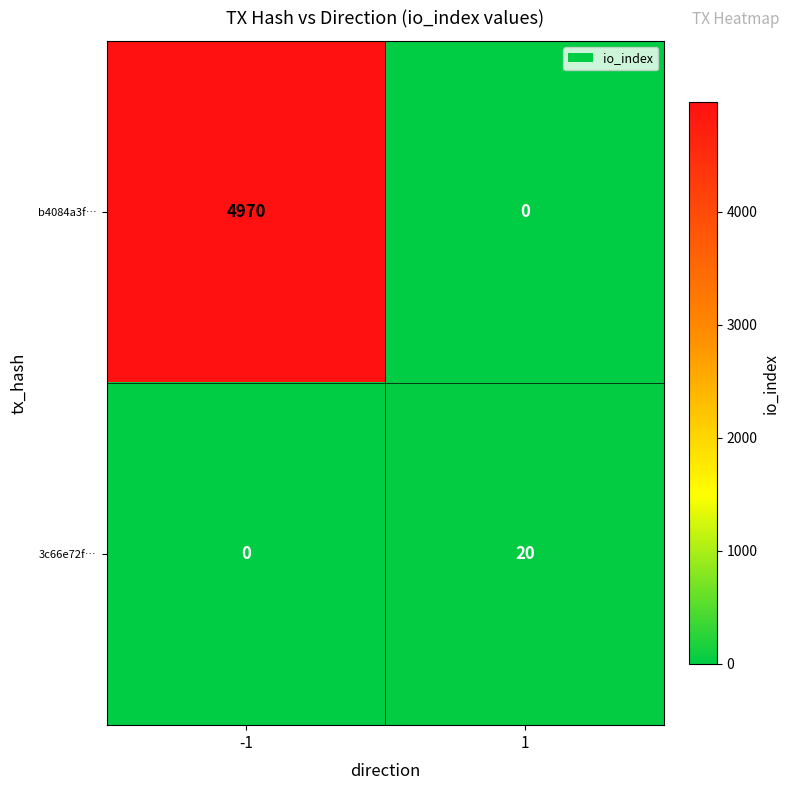

Which series changed the most between -1 and 1?

b4084a3f…